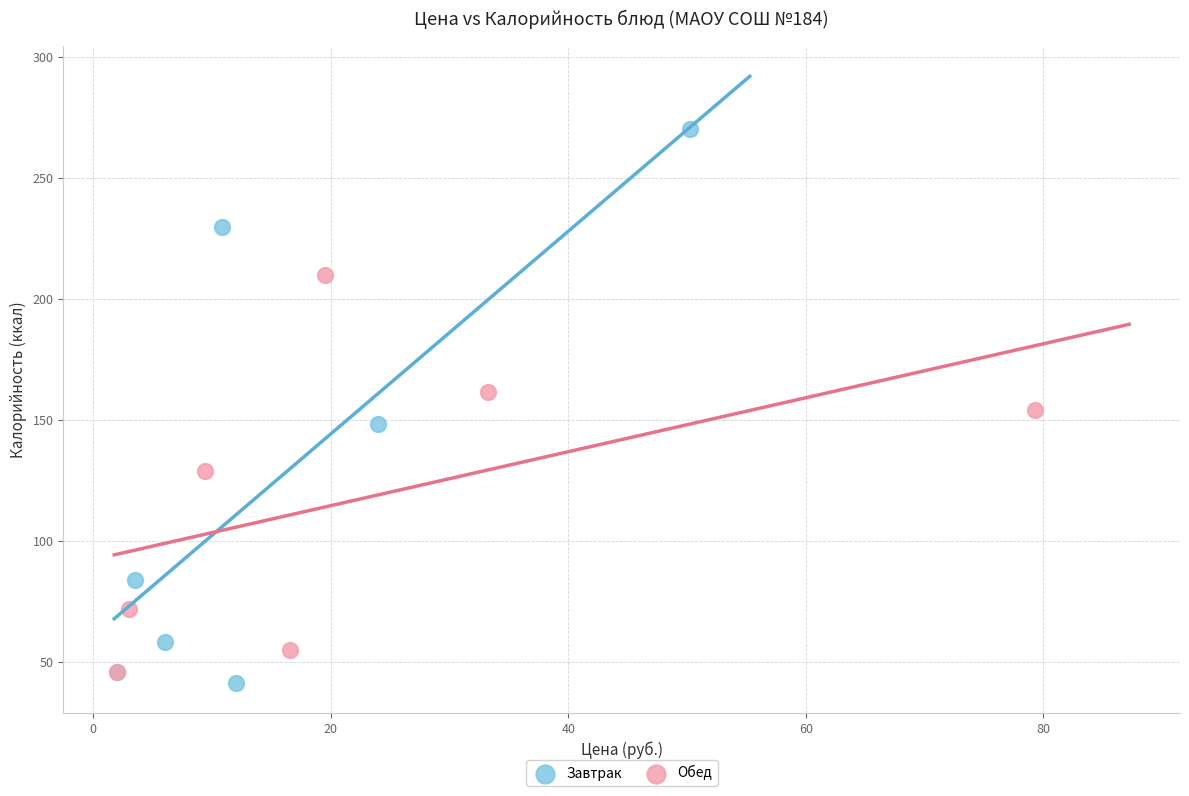

Which series has the largest Y range (max minus min)?

Завтрак